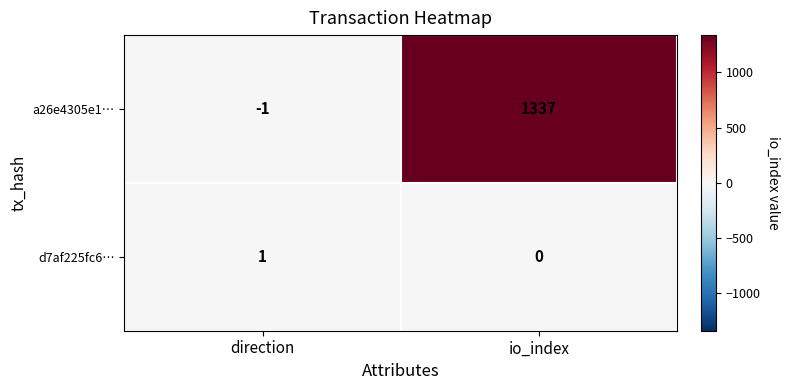

Which label corresponds to the smallest value in the chart?

direction